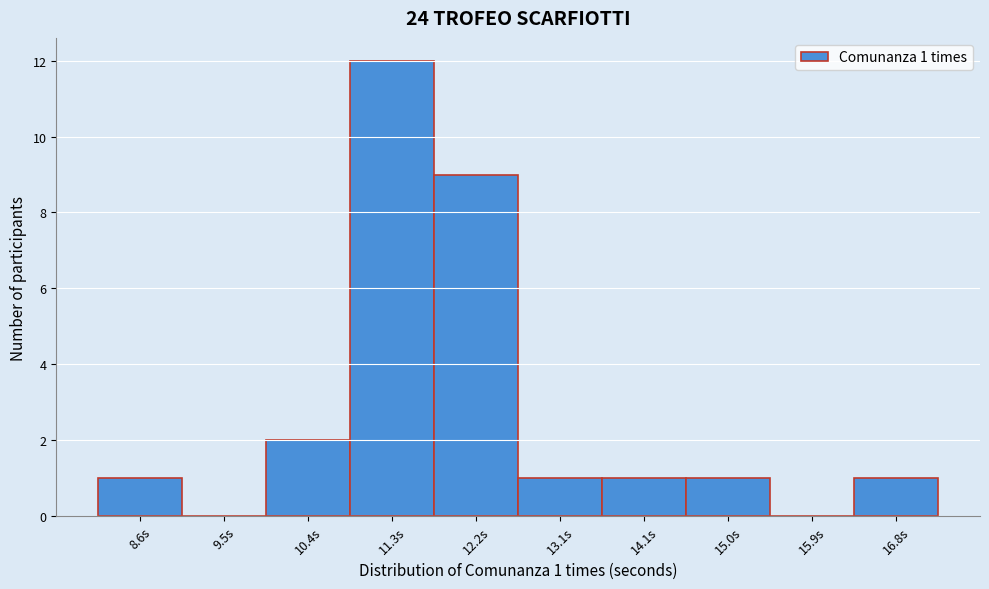

Reading left to right, extract all data points from this chart.

8.6s=1	9.5s=0	10.4s=2	11.3s=12	12.2s=9	13.1s=1	14.1s=1	15.0s=1	15.9s=0	16.8s=1